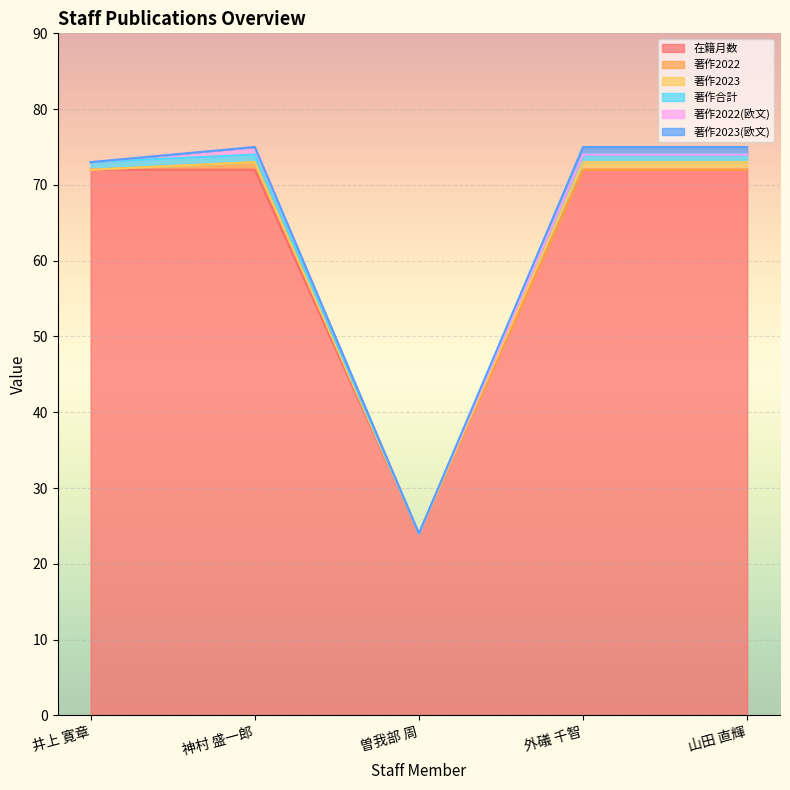

Which series has the largest range (max minus min)?

在籍月数